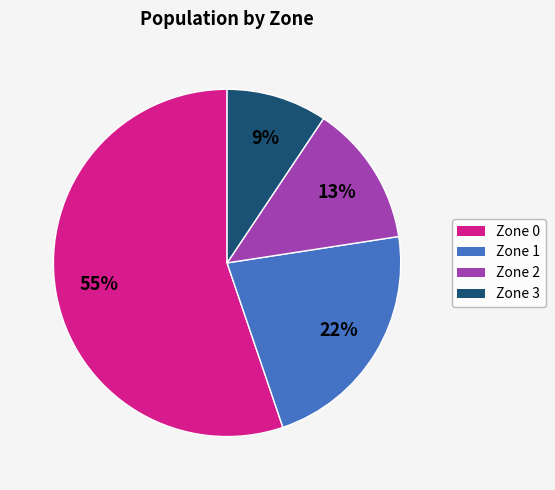

True or false: Zone 3 accounts for 1% of the total.

False